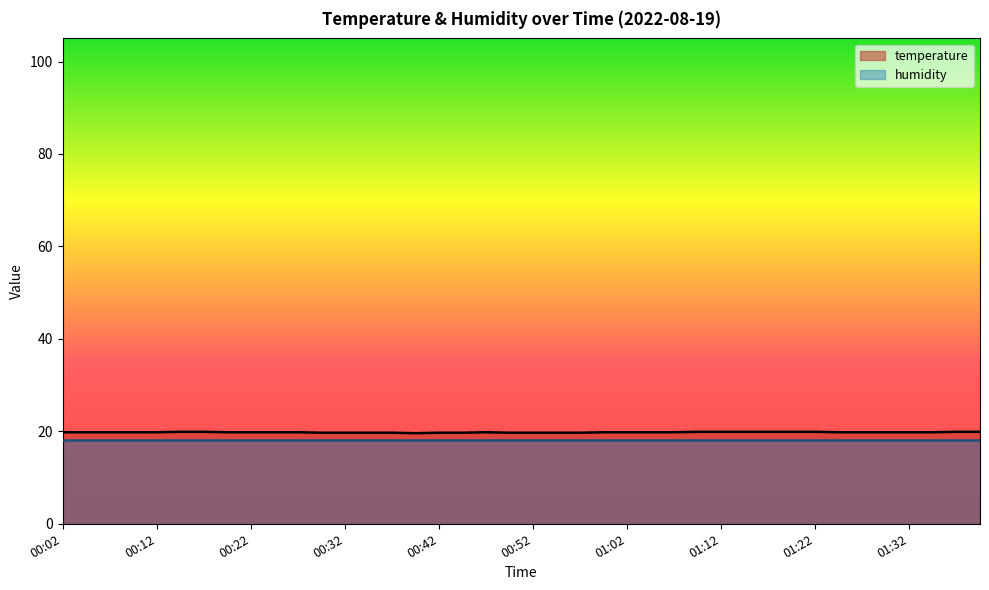

What is the label of the 6th point from the right?

01:27